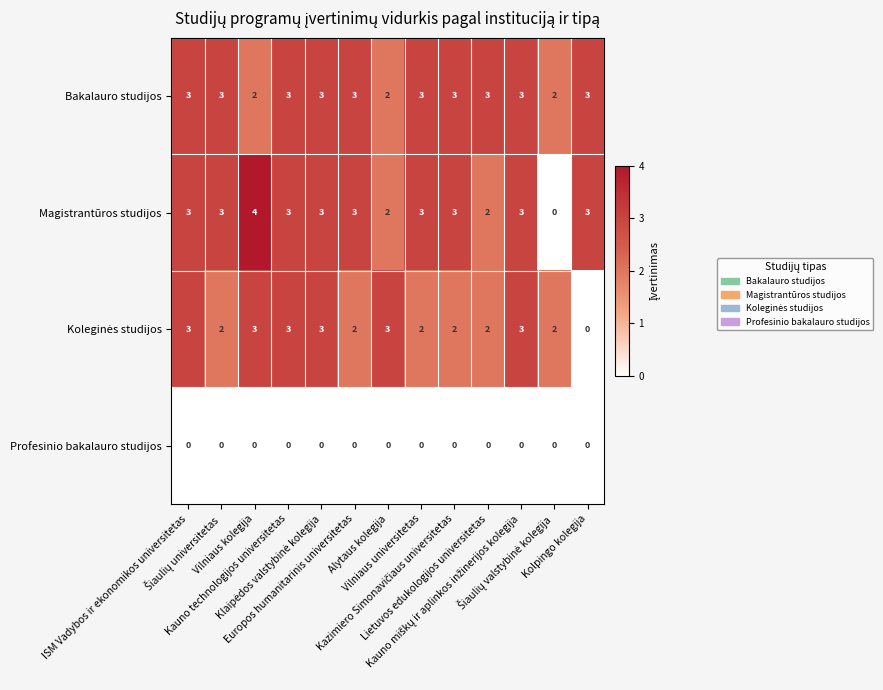

Count the Magistrantūros studijos values in the range 3 to 4.

10